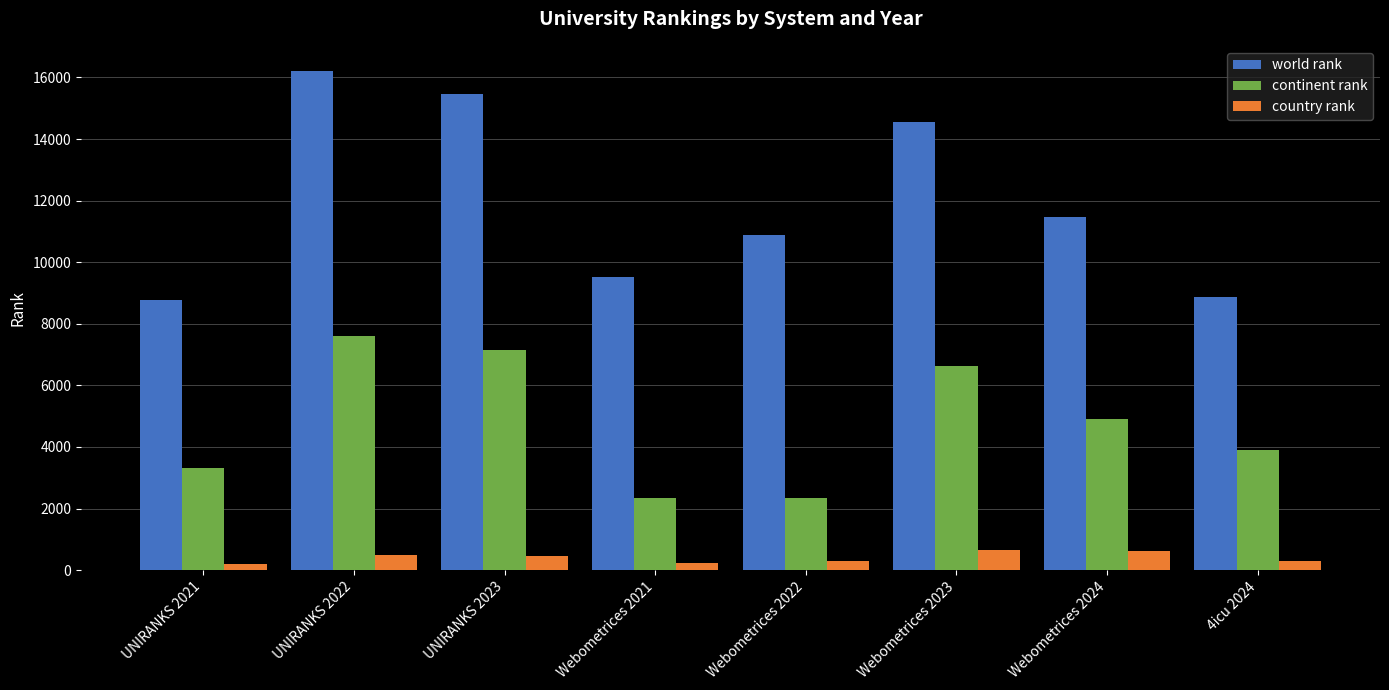

What are all the series names shown in the legend?

world rank, continent rank, country rank